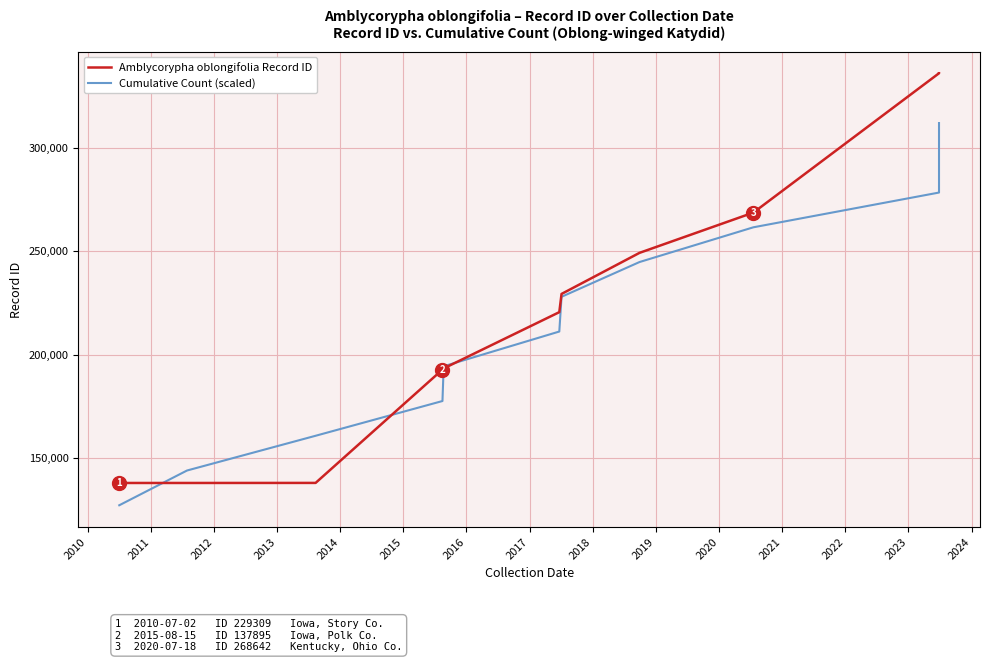

Is the value of Amblycorypha oblongifolia Record ID at 2020 greater than the value of Cumulative Count (scaled) at 2018?

Yes